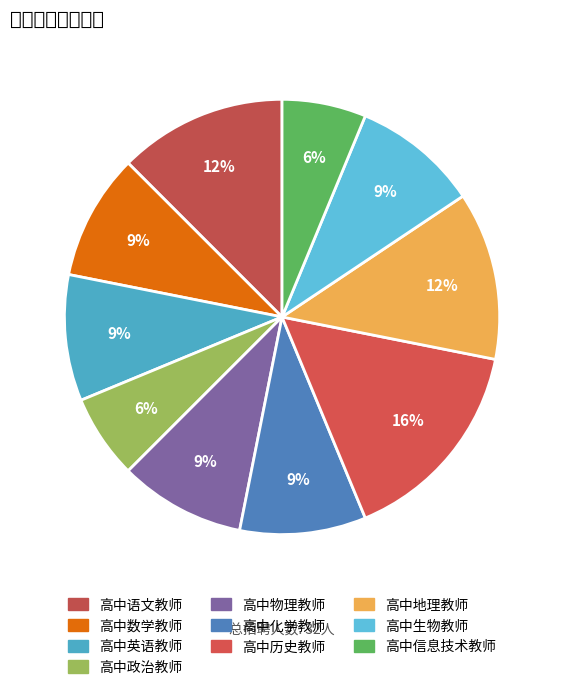

What portion of the pie excludes 高中数学教师?

90.6%